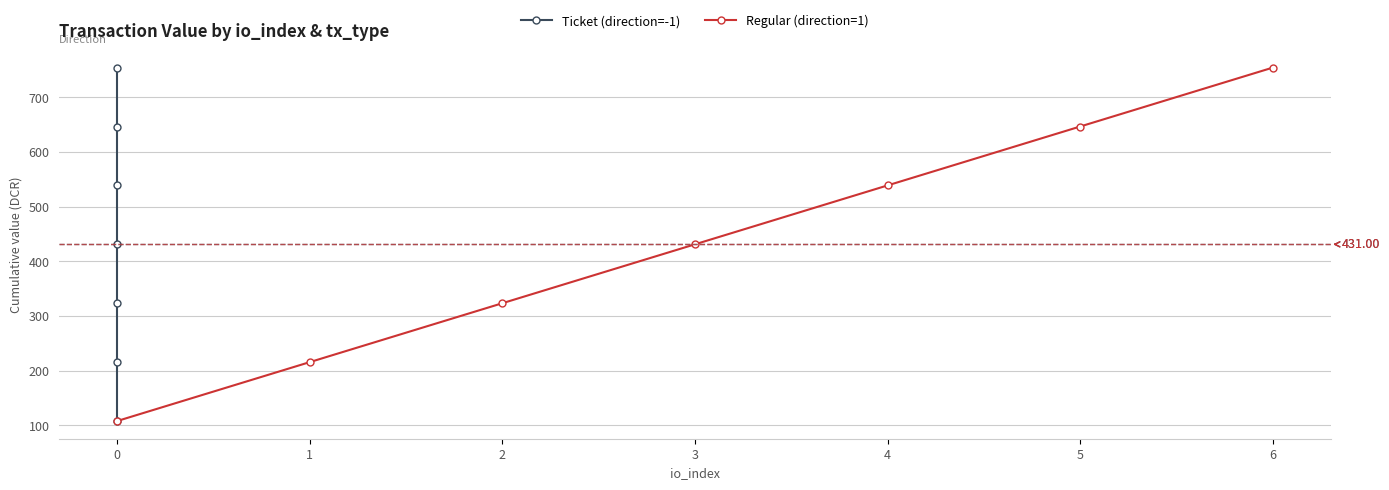

True or false: Regular (direction=1) has more than 0 interior local peaks.

False